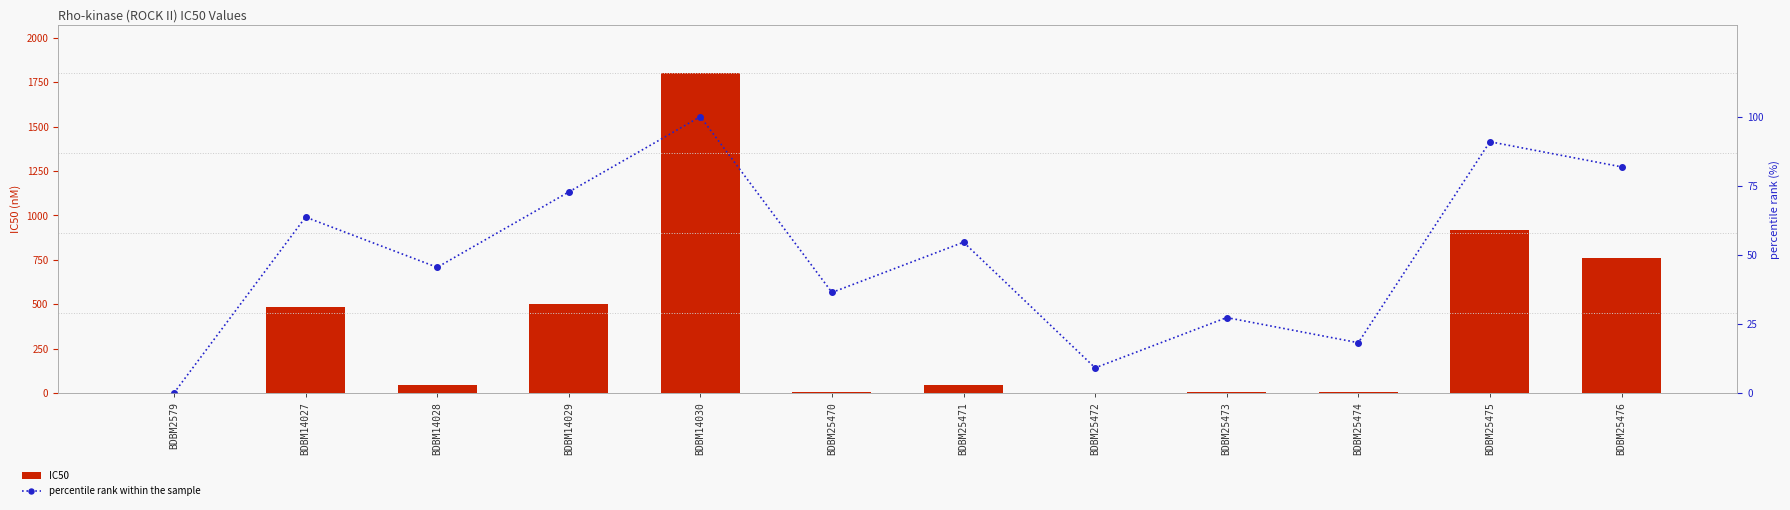

Reading left to right, extract all data points from this chart.

IC50: BDBM2579=1.2	BDBM14027=485.0	BDBM14028=45.0	BDBM14029=500.0	BDBM14030=1800.0	BDBM25470=7.2	BDBM25471=46.0	BDBM25472=1.5	BDBM25473=3.3	BDBM25474=3.2	BDBM25475=920.0	BDBM25476=760.0
percentile rank within the sample: BDBM2579=0.0	BDBM14027=63.6	BDBM14028=45.5	BDBM14029=72.7	BDBM14030=100.0	BDBM25470=36.4	BDBM25471=54.5	BDBM25472=9.1	BDBM25473=27.3	BDBM25474=18.2	BDBM25475=90.9	BDBM25476=81.8